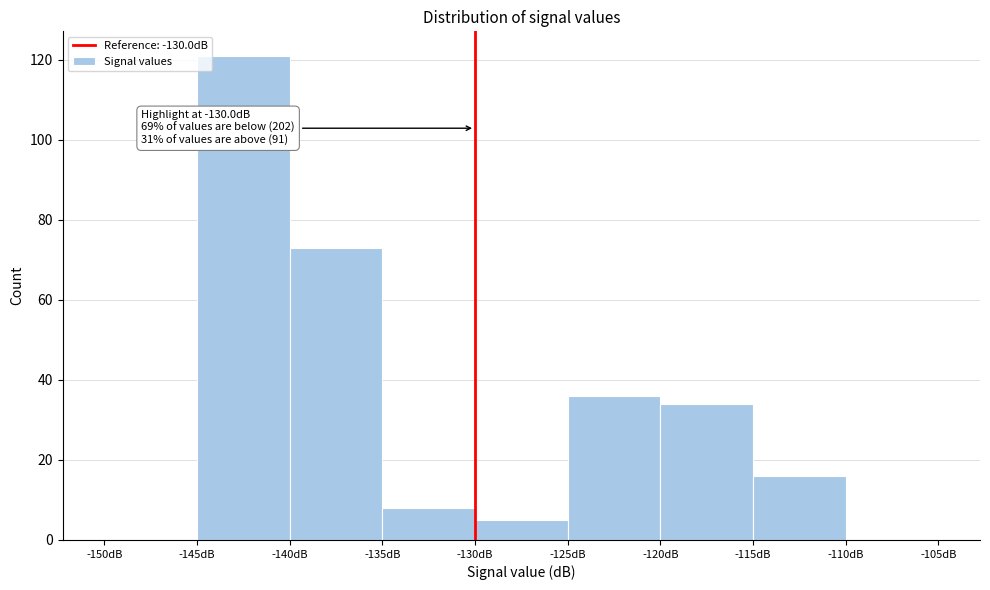

Over which range of the x-axis is the bar tallest?

-145 to -140